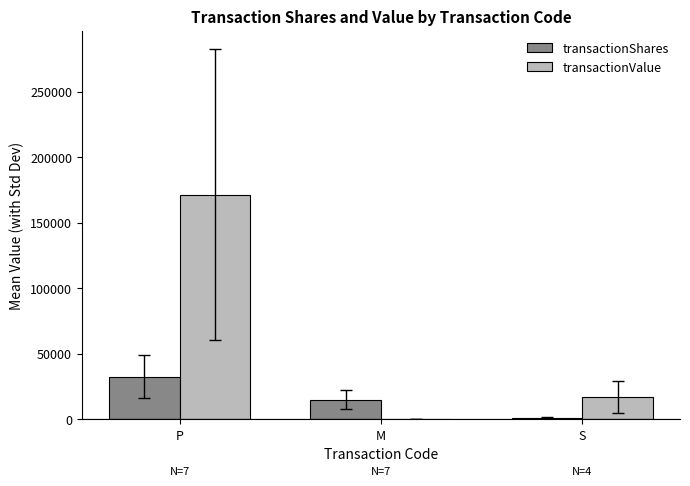

Reading left to right, list all the values displayed in this chart.

transactionShares: P=32684.3	M=15145.7	S=927.0
transactionValue: P=171481.4	M=0.0	S=16990.8